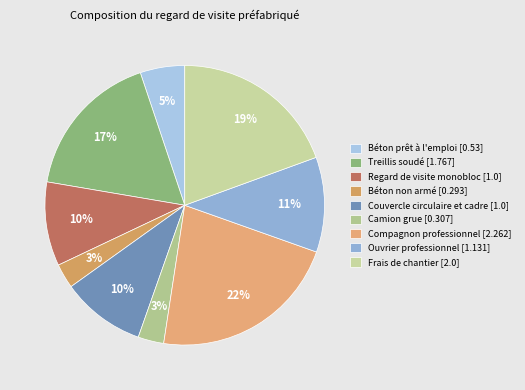

What is the total percentage of Camion grue and Compagnon professionnel?

25.0%